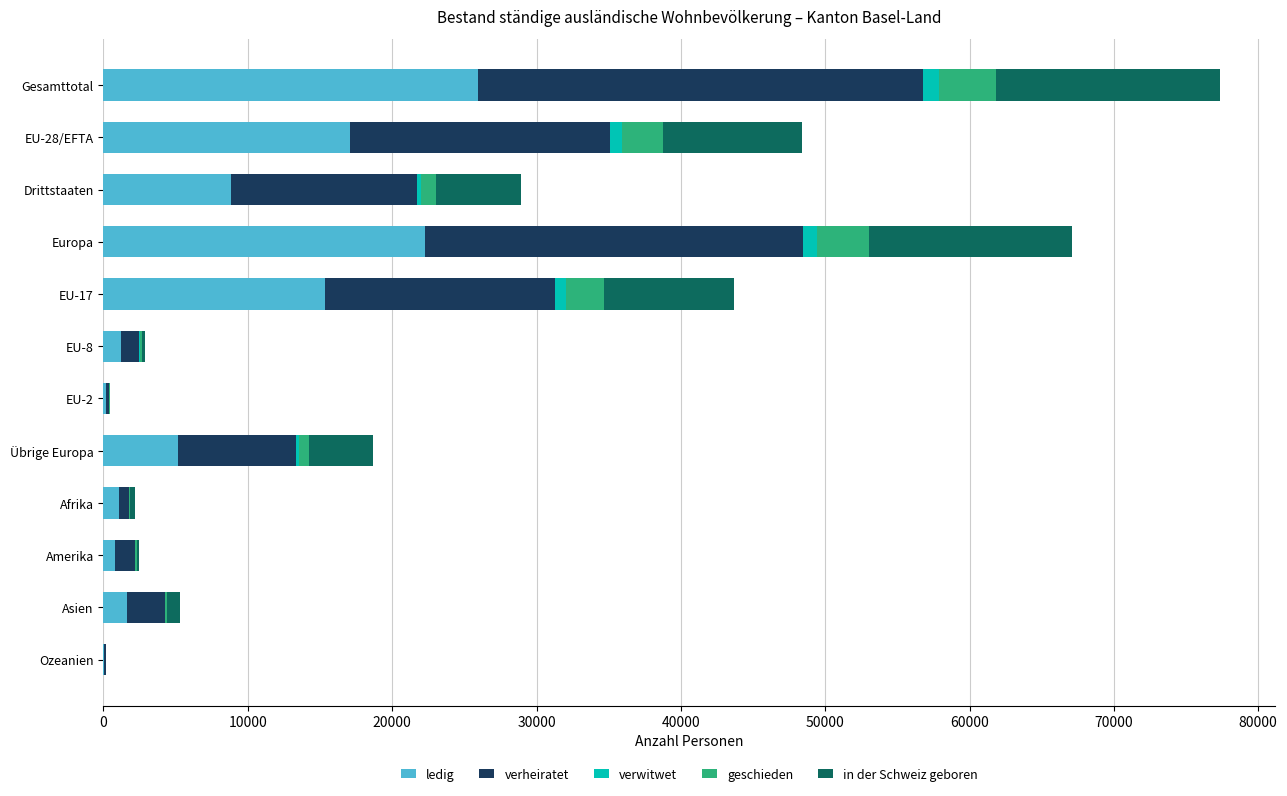

At which category is the sum across all series the highest?

Gesamttotal